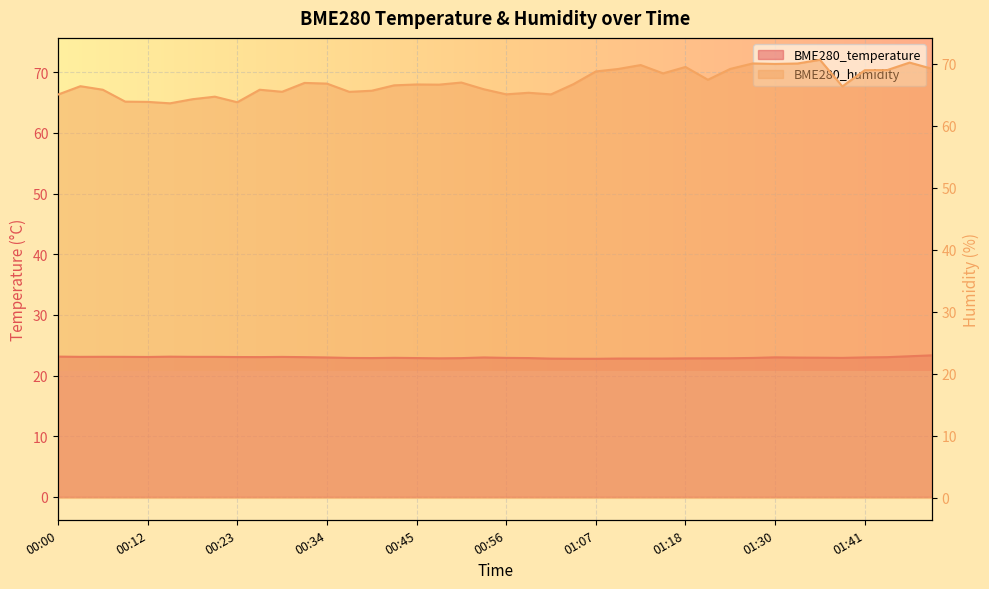

What are all the series names shown in the legend?

BME280_temperature, BME280_humidity